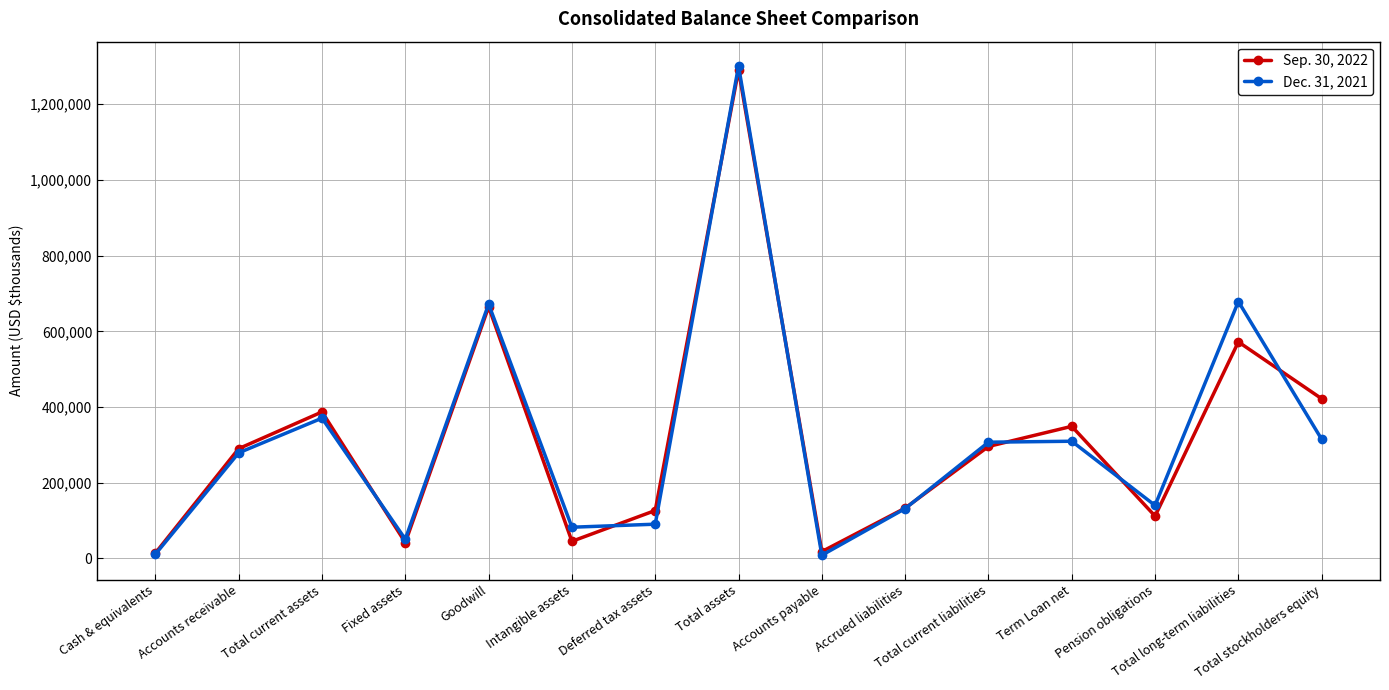

At which category does the chart reach its peak across all series?

Total assets